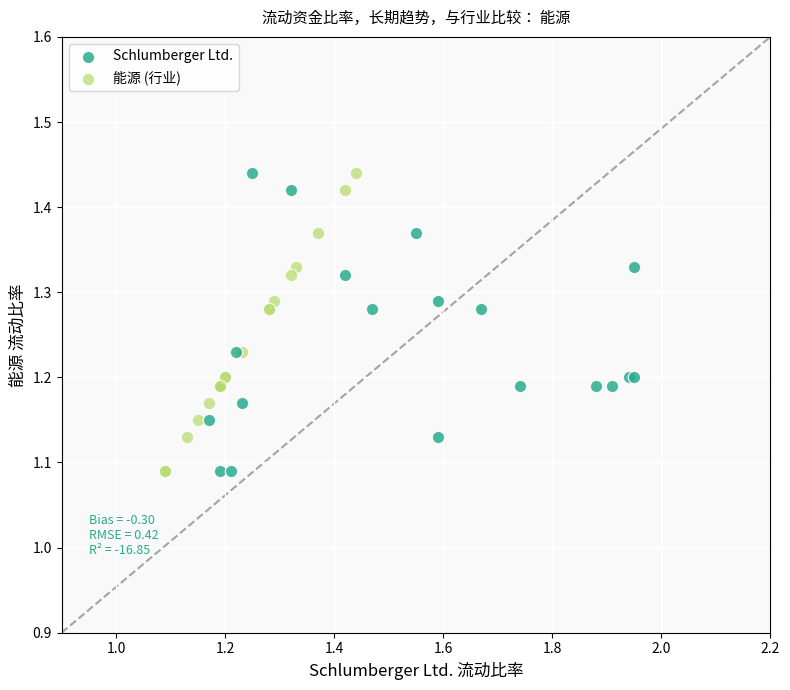

What are all the series names shown in the legend?

Schlumberger Ltd., 能源 (行业)